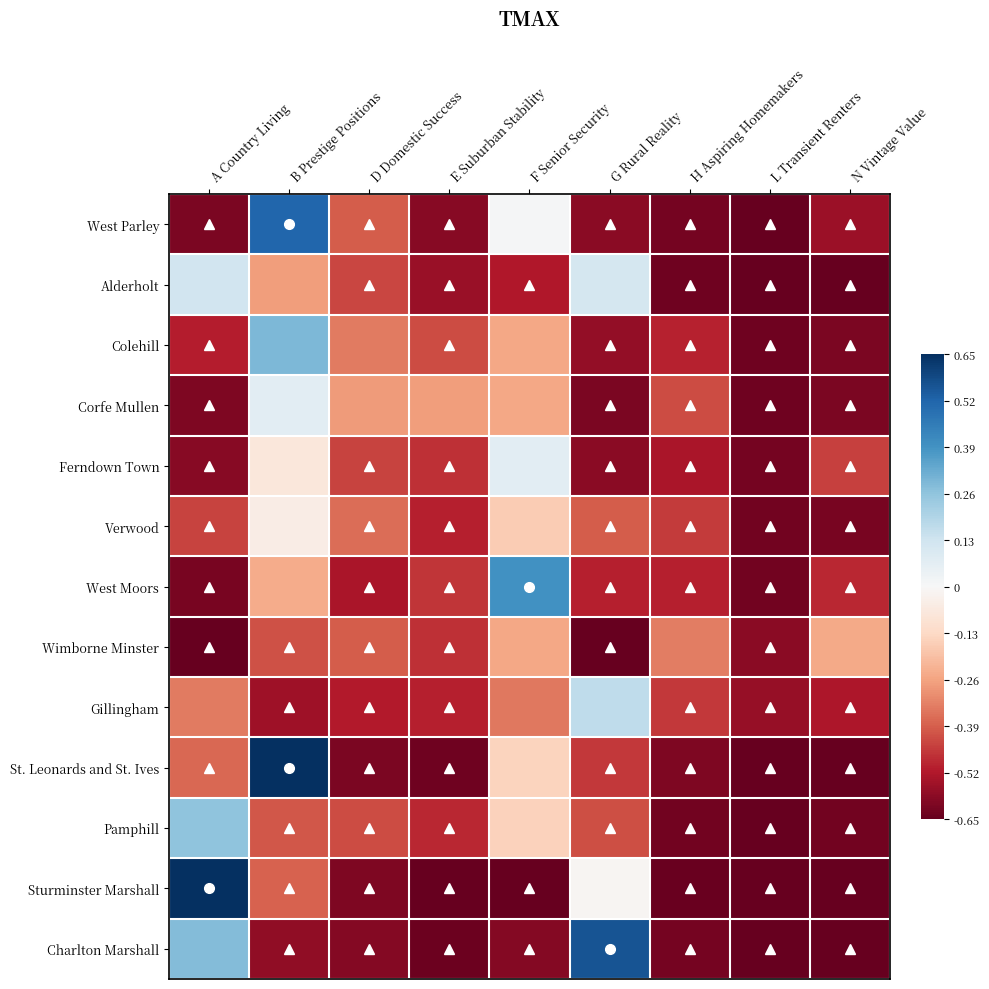

Reading left to right, list all the values displayed in this chart.

West Parley: A Country Living=-0.6	B Prestige Positions=0.5	D Domestic Success=-0.4	E Suburban Stability=-0.6	F Senior Security=0.0	G Rural Reality=-0.6	H Aspiring Homemakers=-0.6	L Transient Renters=-0.6	N Vintage Value=-0.6
Alderholt: A Country Living=0.1	B Prestige Positions=-0.3	D Domestic Success=-0.4	E Suburban Stability=-0.6	F Senior Security=-0.5	G Rural Reality=0.1	H Aspiring Homemakers=-0.6	L Transient Renters=-0.7	N Vintage Value=-0.7
Colehill: A Country Living=-0.5	B Prestige Positions=0.3	D Domestic Success=-0.3	E Suburban Stability=-0.4	F Senior Security=-0.3	G Rural Reality=-0.6	H Aspiring Homemakers=-0.5	L Transient Renters=-0.6	N Vintage Value=-0.6
Corfe Mullen: A Country Living=-0.6	B Prestige Positions=0.1	D Domestic Success=-0.3	E Suburban Stability=-0.3	F Senior Security=-0.2	G Rural Reality=-0.6	H Aspiring Homemakers=-0.4	L Transient Renters=-0.6	N Vintage Value=-0.6
Ferndown Town: A Country Living=-0.6	B Prestige Positions=-0.1	D Domestic Success=-0.4	E Suburban Stability=-0.5	F Senior Security=0.1	G Rural Reality=-0.6	H Aspiring Homemakers=-0.5	L Transient Renters=-0.6	N Vintage Value=-0.4
Verwood: A Country Living=-0.4	B Prestige Positions=-0.0	D Domestic Success=-0.4	E Suburban Stability=-0.5	F Senior Security=-0.2	G Rural Reality=-0.4	H Aspiring Homemakers=-0.5	L Transient Renters=-0.6	N Vintage Value=-0.6
West Moors: A Country Living=-0.6	B Prestige Positions=-0.2	D Domestic Success=-0.5	E Suburban Stability=-0.5	F Senior Security=0.4	G Rural Reality=-0.5	H Aspiring Homemakers=-0.5	L Transient Renters=-0.6	N Vintage Value=-0.5
Wimborne Minster: A Country Living=-0.7	B Prestige Positions=-0.4	D Domestic Success=-0.4	E Suburban Stability=-0.5	F Senior Security=-0.3	G Rural Reality=-0.6	H Aspiring Homemakers=-0.3	L Transient Renters=-0.6	N Vintage Value=-0.2
Gillingham: A Country Living=-0.3	B Prestige Positions=-0.6	D Domestic Success=-0.5	E Suburban Stability=-0.5	F Senior Security=-0.3	G Rural Reality=0.2	H Aspiring Homemakers=-0.5	L Transient Renters=-0.6	N Vintage Value=-0.5
St. Leonards and St. Ives: A Country Living=-0.4	B Prestige Positions=0.6	D Domestic Success=-0.6	E Suburban Stability=-0.6	F Senior Security=-0.1	G Rural Reality=-0.5	H Aspiring Homemakers=-0.6	L Transient Renters=-0.7	N Vintage Value=-0.6
Pamphill: A Country Living=0.3	B Prestige Positions=-0.4	D Domestic Success=-0.4	E Suburban Stability=-0.5	F Senior Security=-0.1	G Rural Reality=-0.4	H Aspiring Homemakers=-0.6	L Transient Renters=-0.7	N Vintage Value=-0.6
Sturminster Marshall: A Country Living=0.8	B Prestige Positions=-0.4	D Domestic Success=-0.6	E Suburban Stability=-0.6	F Senior Security=-0.7	G Rural Reality=-0.0	H Aspiring Homemakers=-0.6	L Transient Renters=-0.7	N Vintage Value=-0.7
Charlton Marshall: A Country Living=0.3	B Prestige Positions=-0.6	D Domestic Success=-0.6	E Suburban Stability=-0.6	F Senior Security=-0.6	G Rural Reality=0.6	H Aspiring Homemakers=-0.6	L Transient Renters=-0.7	N Vintage Value=-0.7